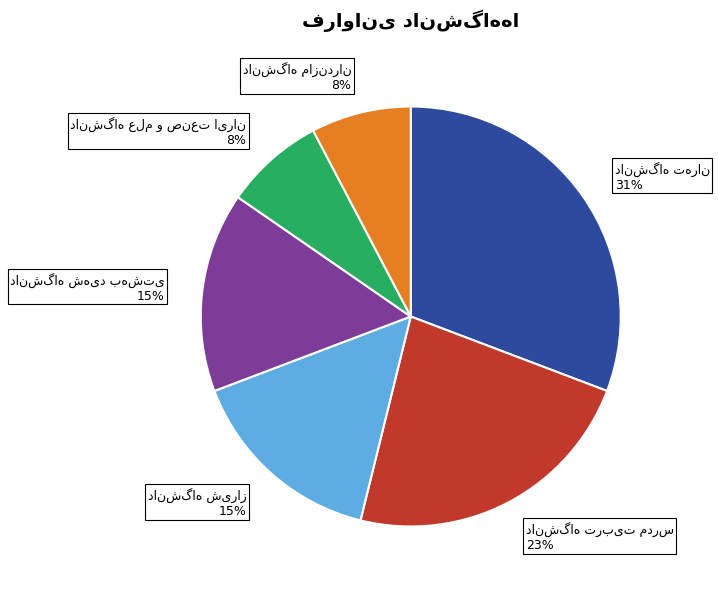

How many slices are in this pie chart?

6